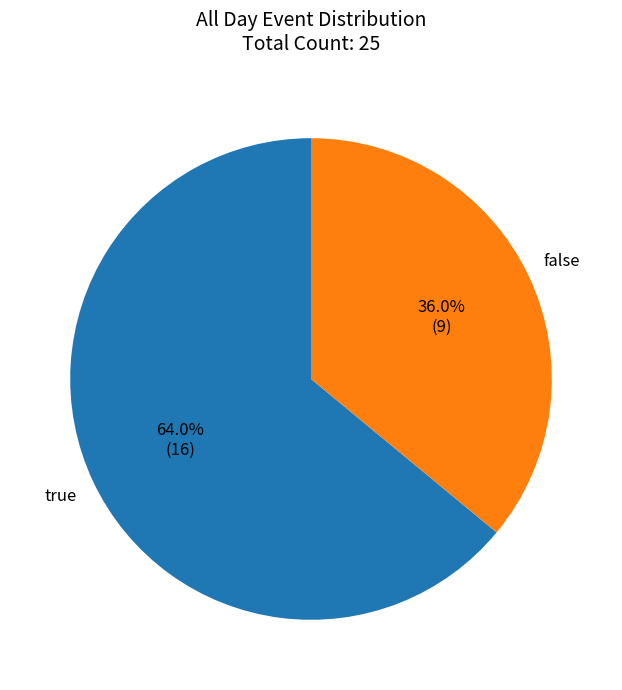

Does any single category account for the majority?

Yes